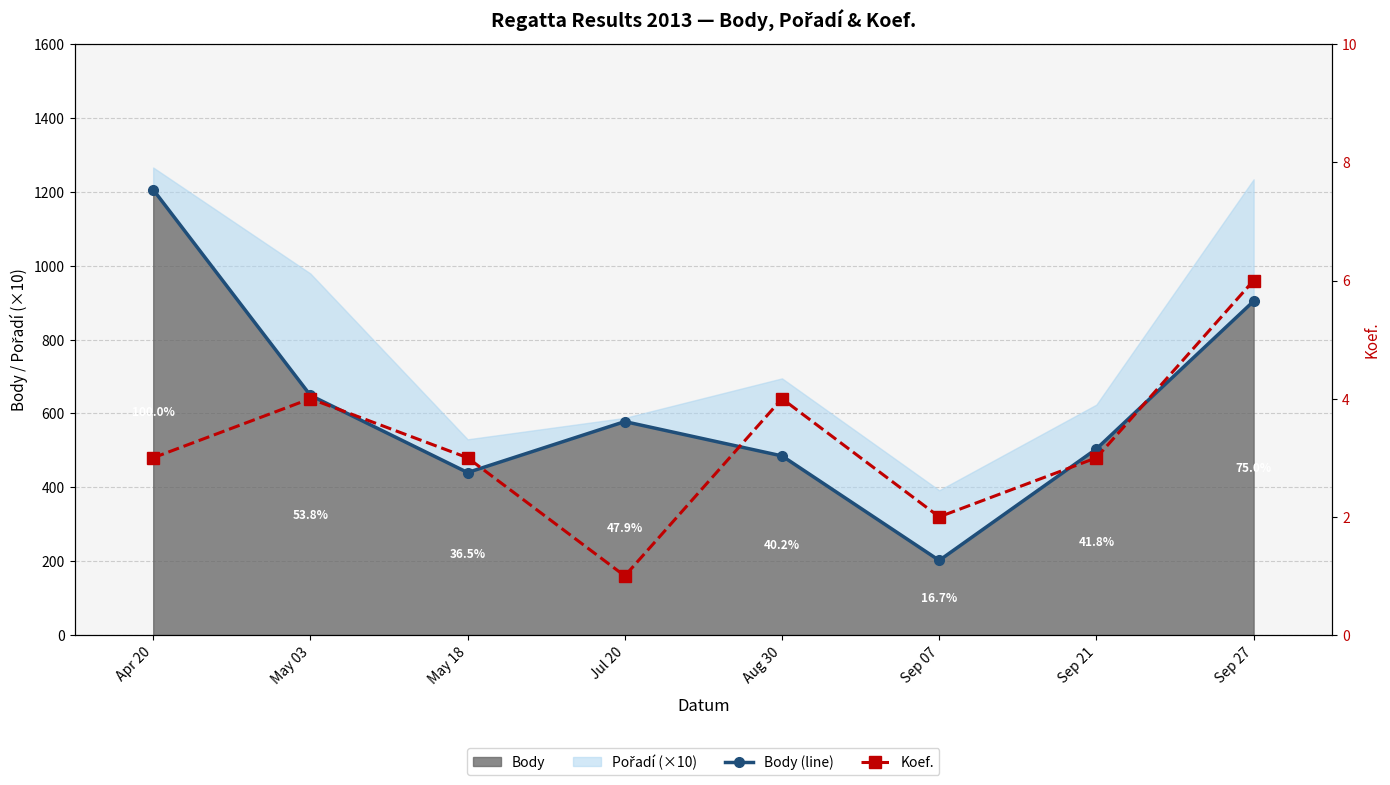

What is the maximum value for Body (line)?

1206